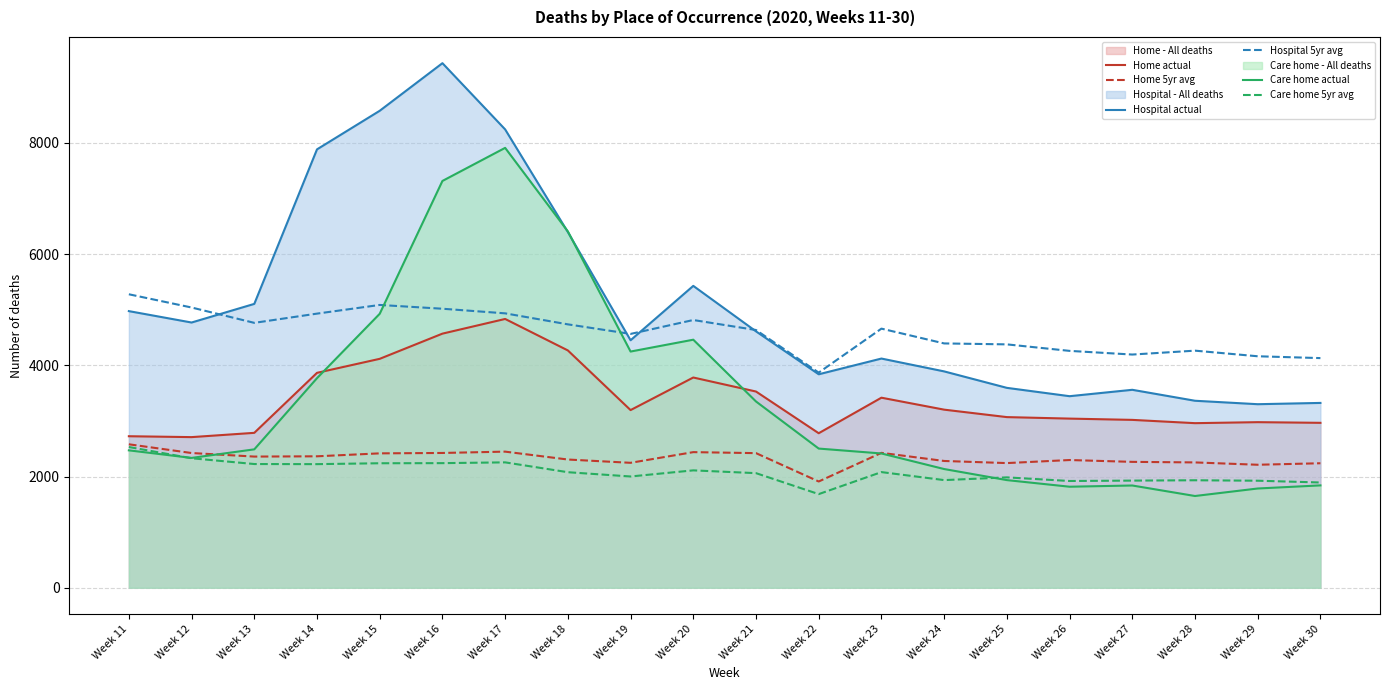

What is the total value across all series at Week 27?

16803